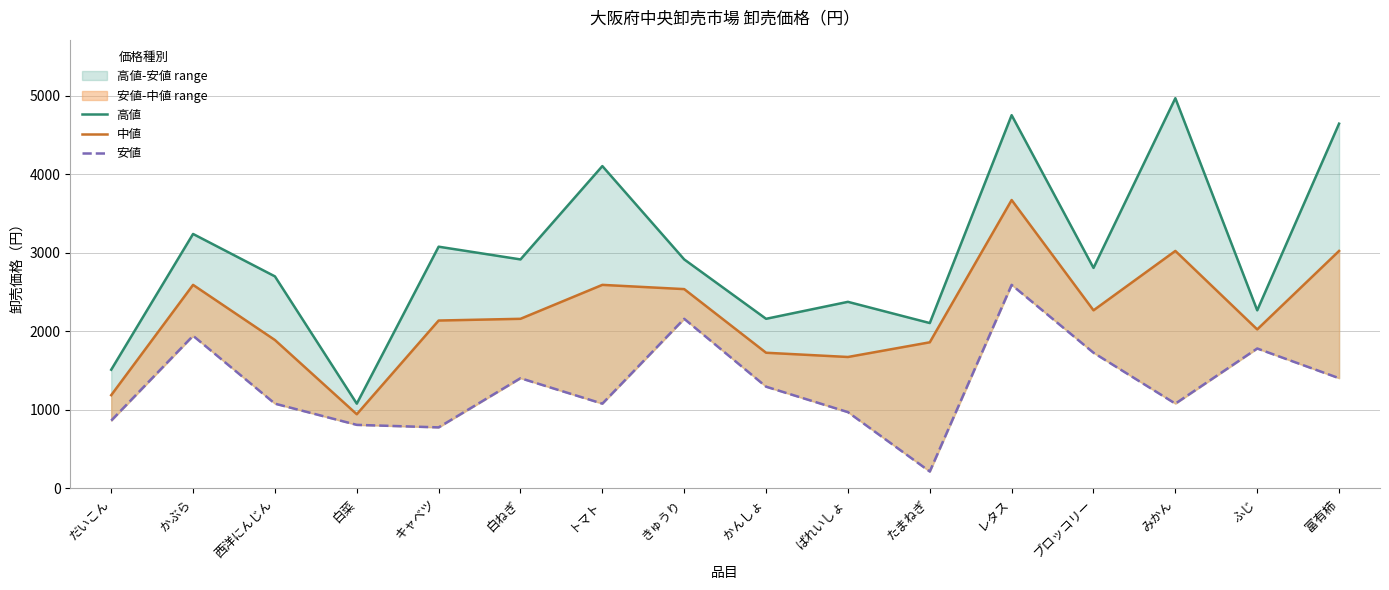

In 安値, how many points are lower than both neighbors (excluding endpoints)?

4